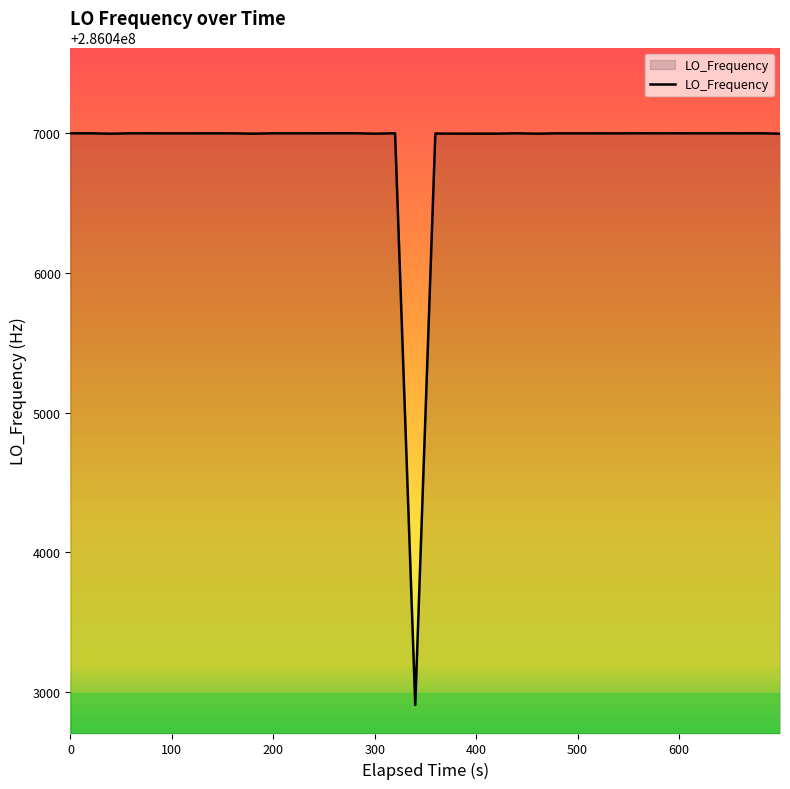

What is the difference between the maximum and minimum values?

4096.1